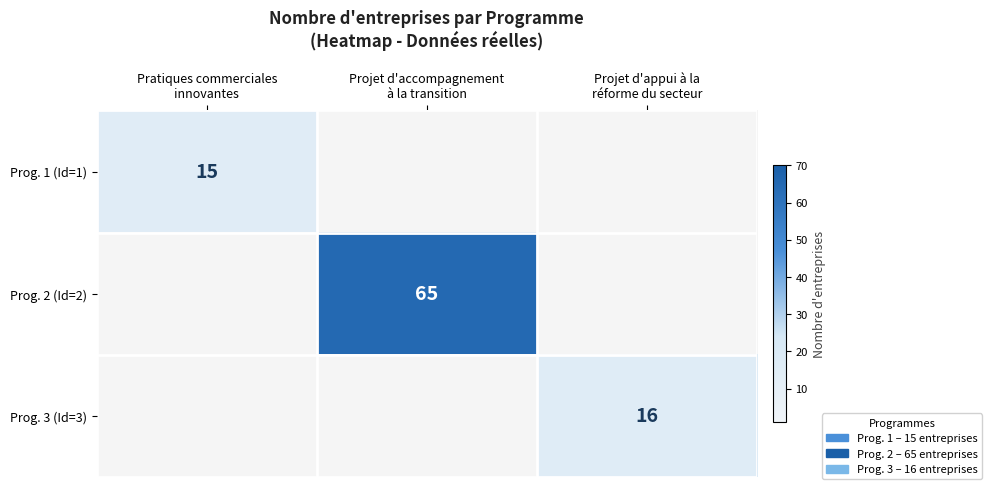

The Prog. 3 (Id=3) series shows 7.8 at Projet d'appui à la réforme du secteur. True or false?

False